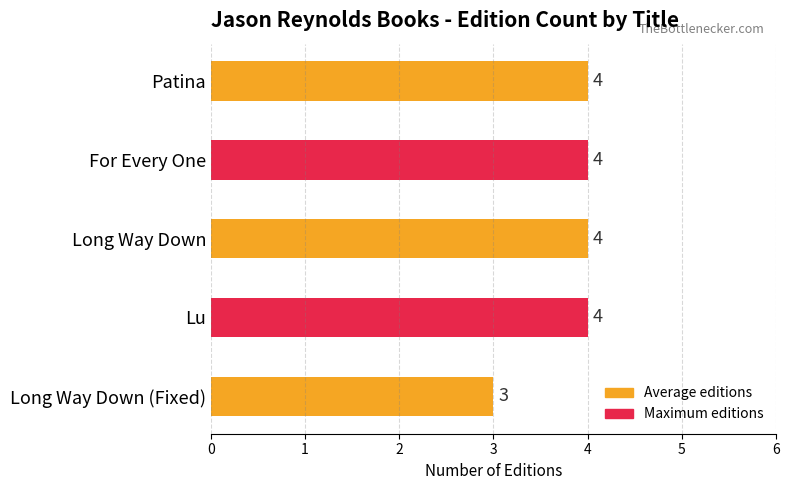

What is the sum of all values?

19